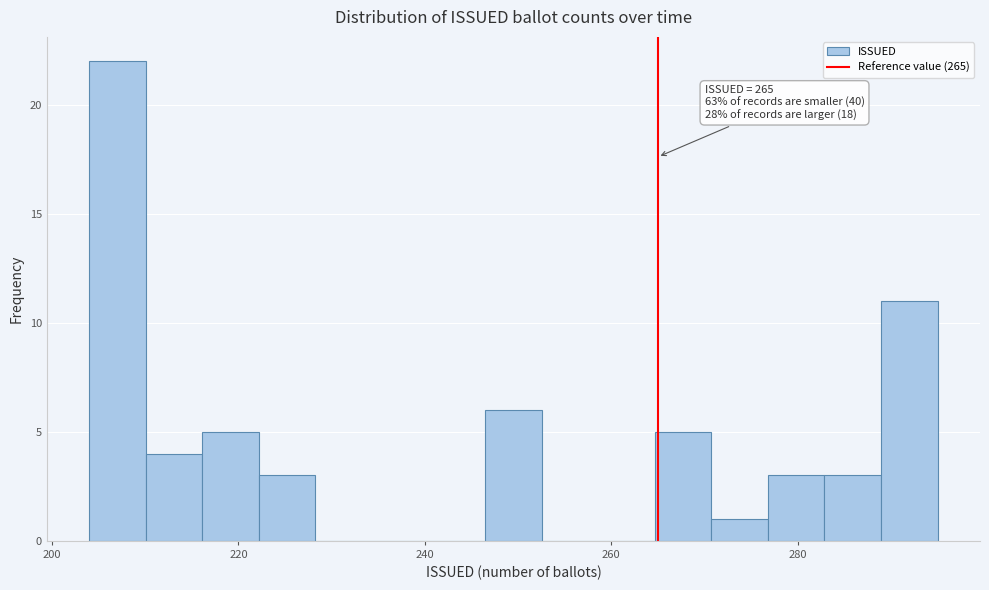

Around what value on the x-axis is the tallest bar? Give the approximate position of its centre, as read against the axis.

208